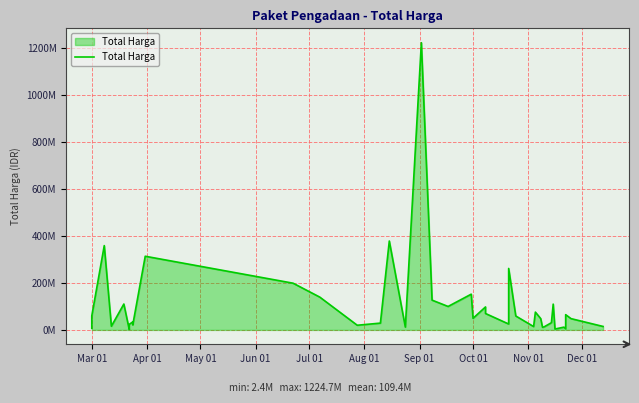

Reading left to right, list all the values displayed in this chart.

6936000	59935000	359500000	15787200	110389990	2395750	23680800	34132505	27720000	21231000	314121780	199200000	139800000	19950000	29000000	379075000	12000000	1224682000	127000000	100000000	152477000	49478000	98000000	70000000	25200000	262118150	59375000	14400000	75920000	48140000	11100000	13442000	30800000	110000000	3825000	11800000	5093000	65000000	48140000	14750000